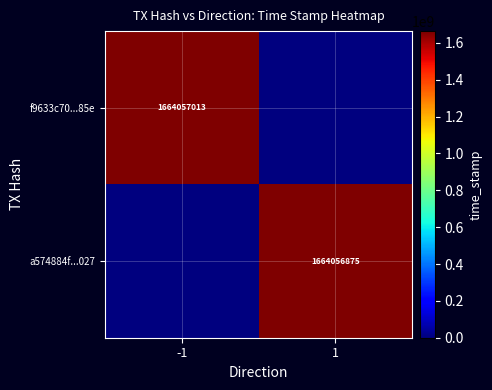

How many categories are shown in the chart?

2